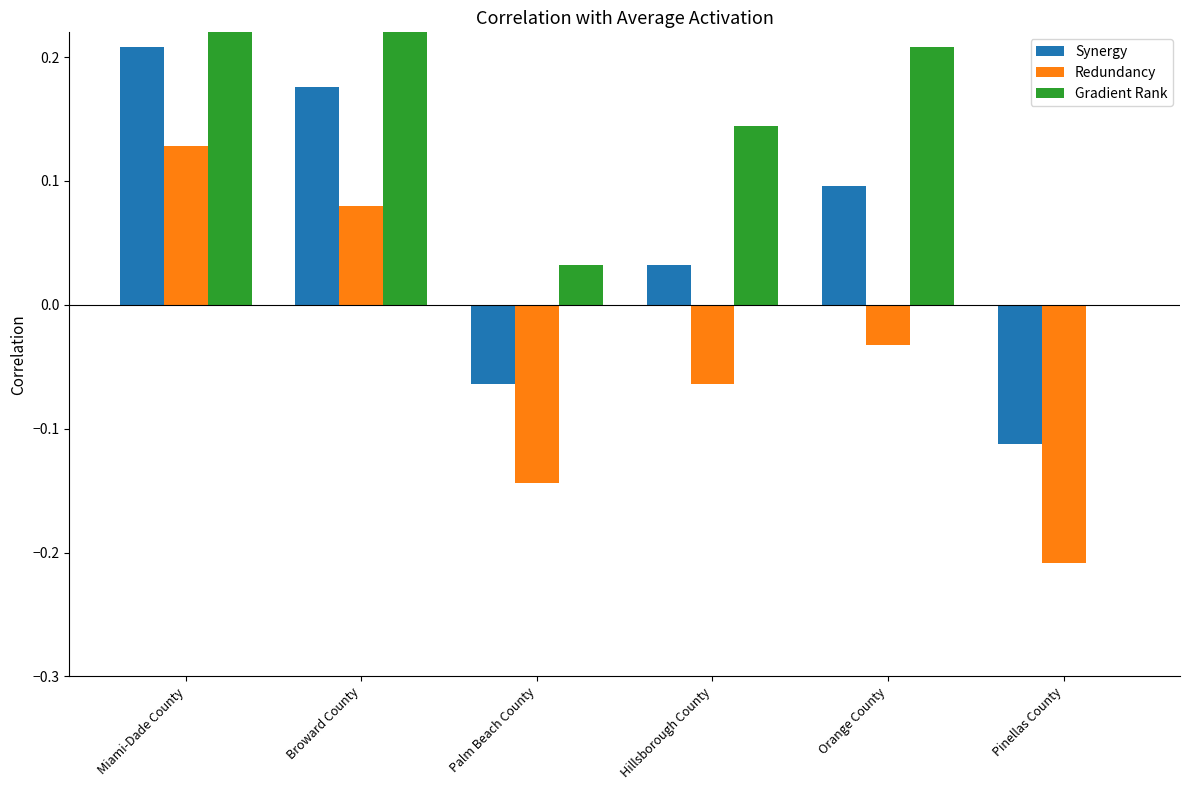

What is the difference between the maximum and minimum values in the Gradient Rank series?

0.3